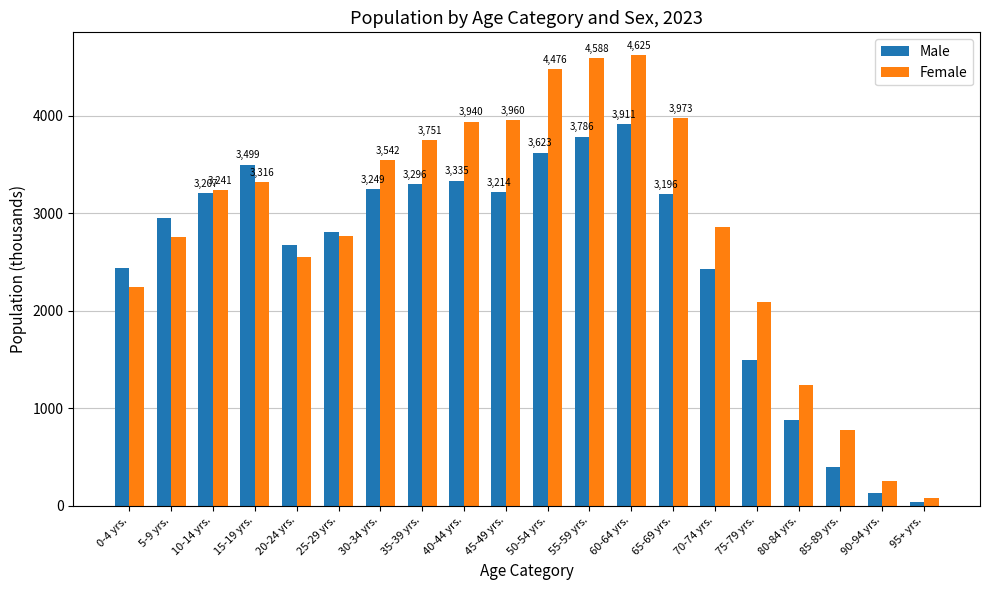

Which category has the lowest value in the Female series?

95+ yrs.